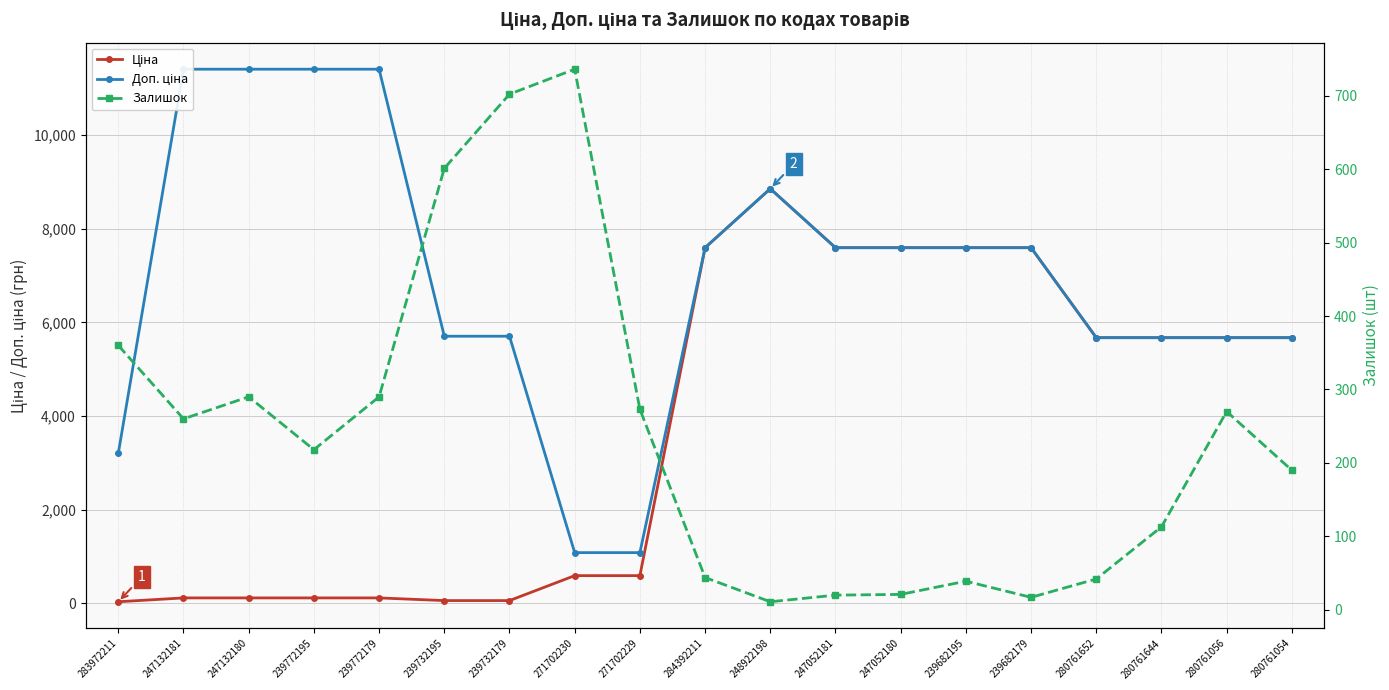

What is the label of the 6th point from the left?

239732195